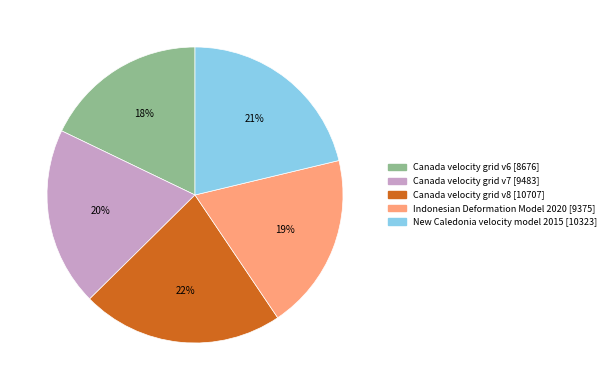

How many segments does this pie chart have?

5